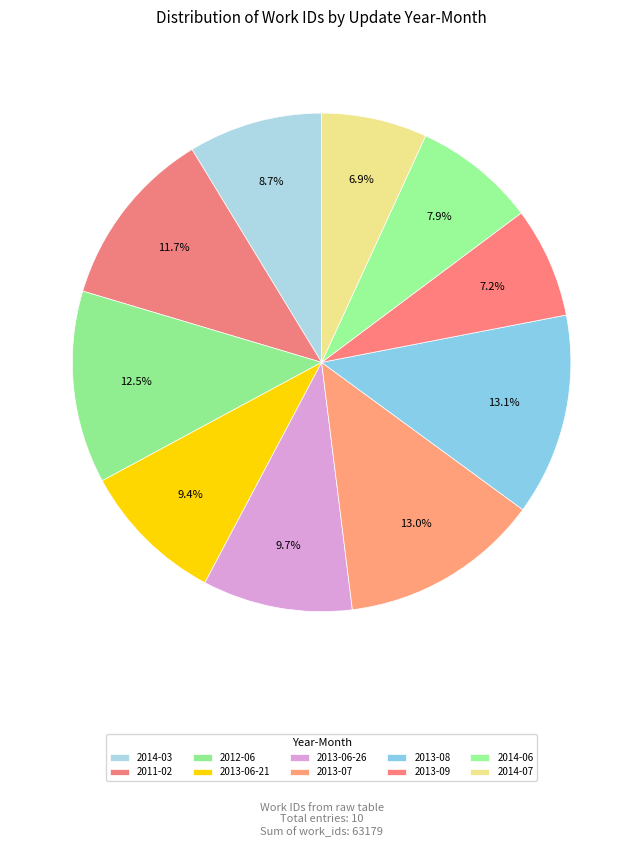

How many segments does this pie chart have?

10